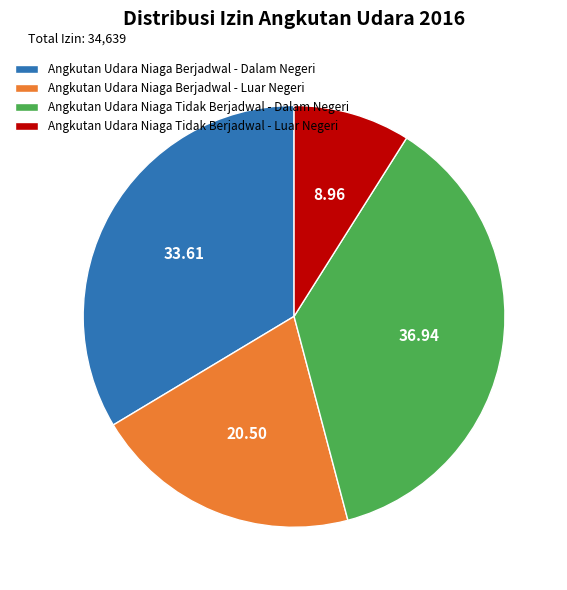

Which category has the smallest portion of the pie?

Angkutan Udara Niaga Tidak Berjadwal - Luar Negeri